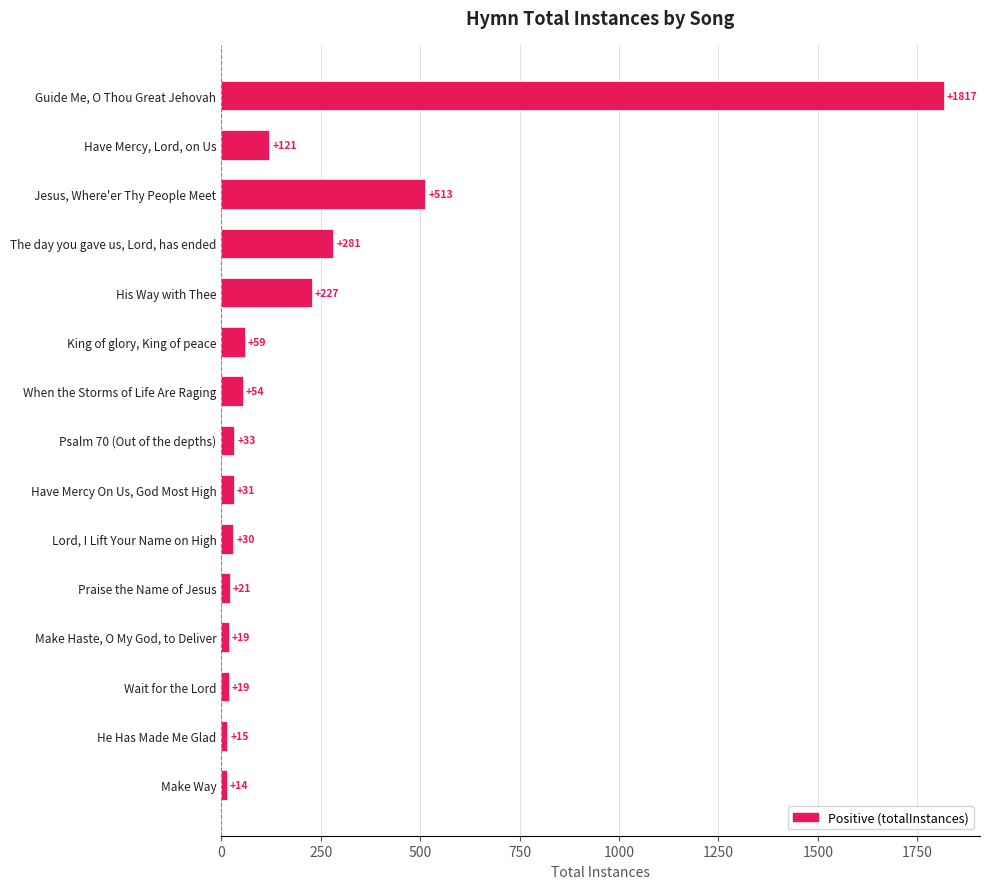

True or false: the data shows 281 at The day you gave us, Lord, has ended.

True